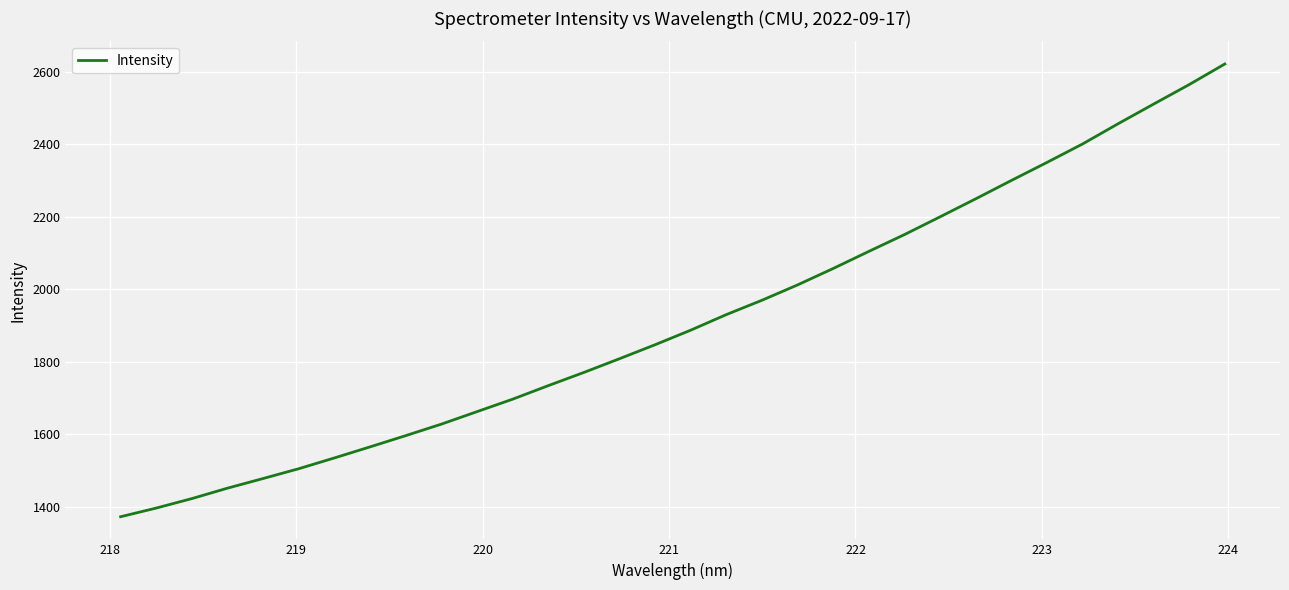

What is the maximum value shown in the chart?

2620.8